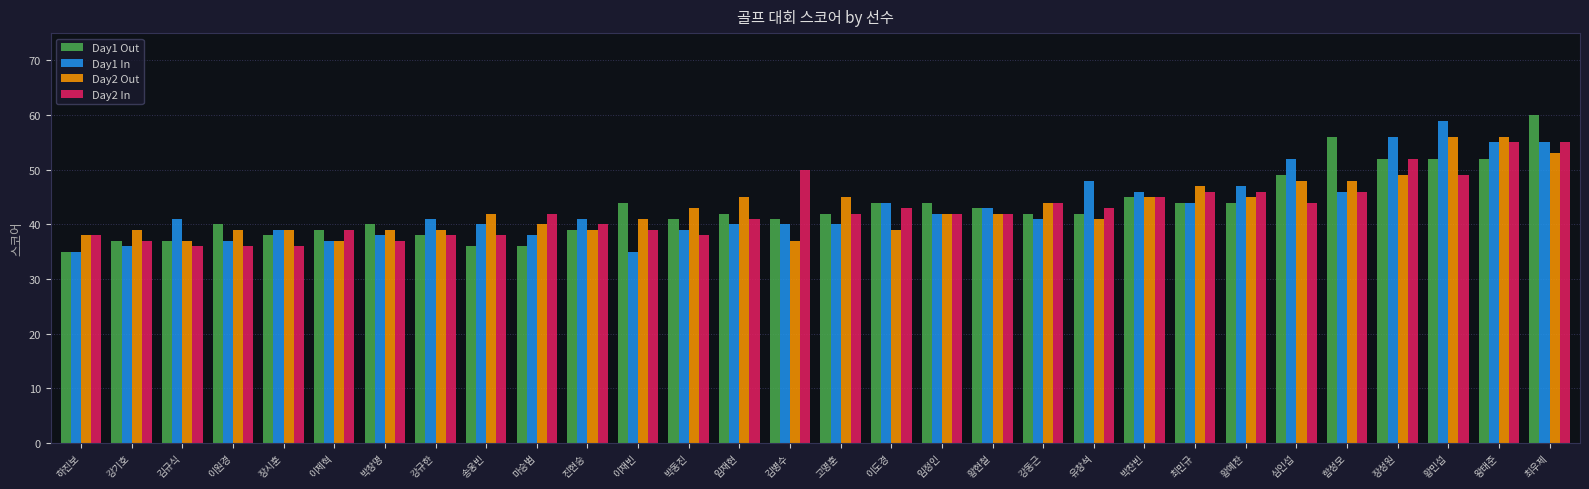

What position from the right is 최민규?

8